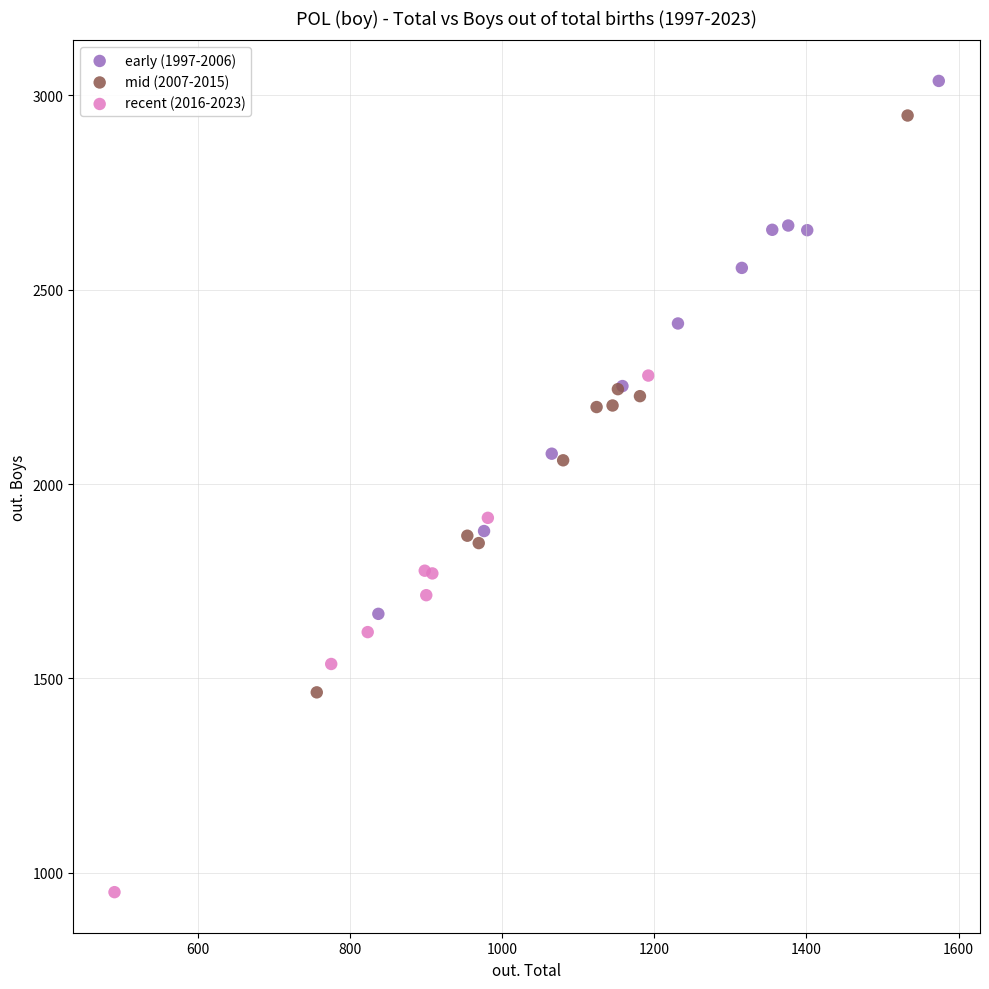

Which series reaches the minimum Y coordinate?

recent (2016-2023)